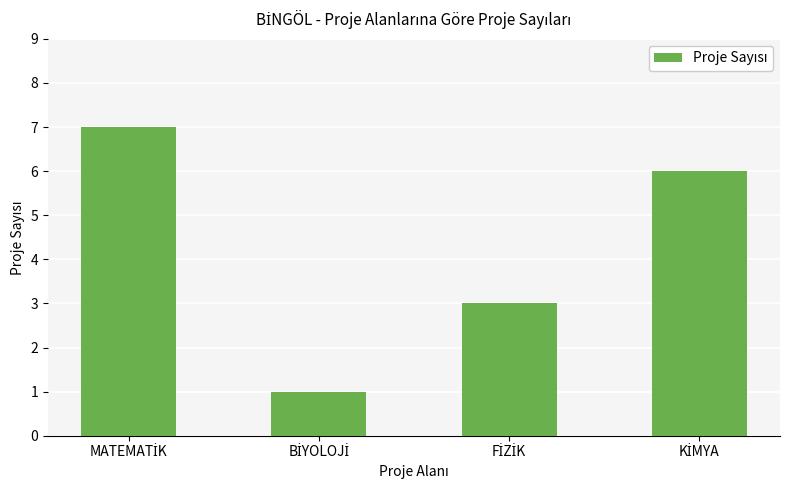

How many categories are shown in the chart?

4